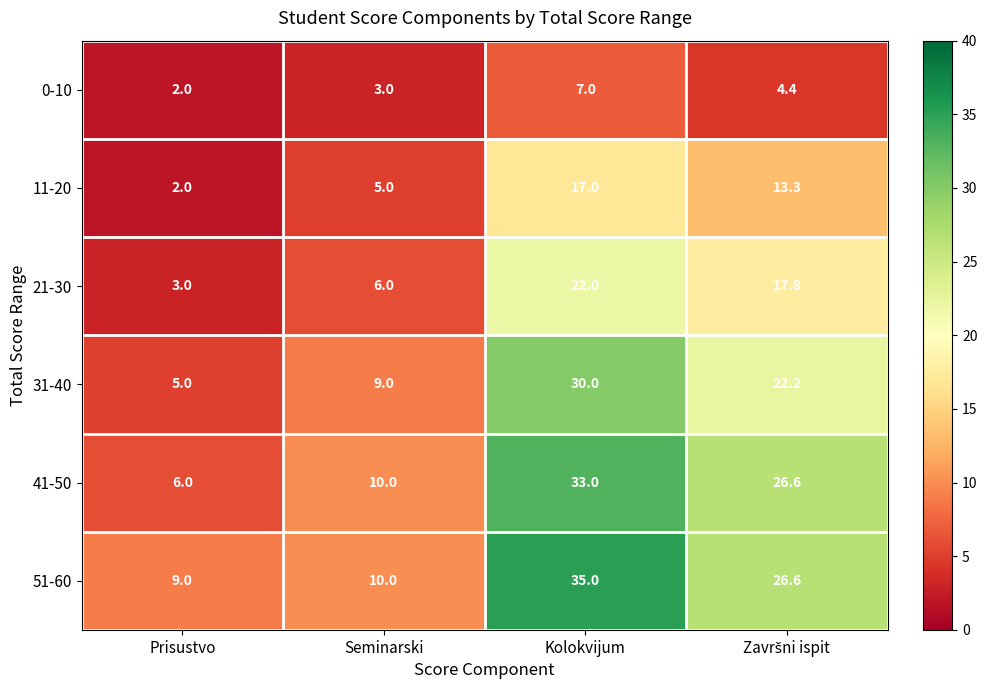

Which series has the widest spread of values?

41-50